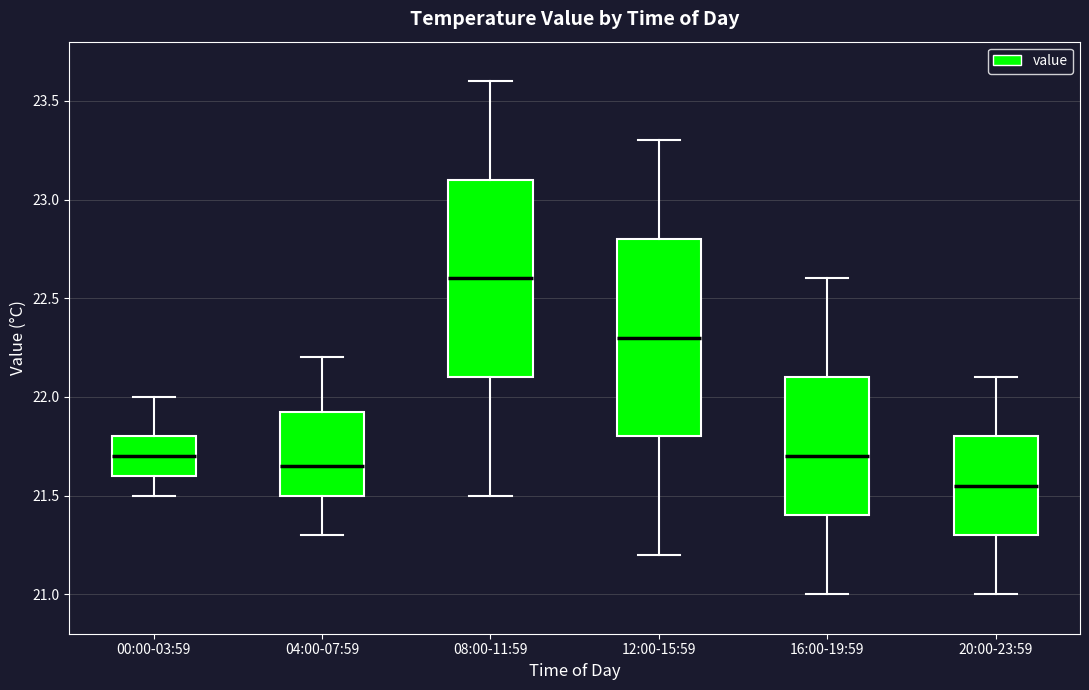

Reading left to right, transcribe this box plot: for each box, give where its median line is, the range the box spans, and where its two whiskers end, as read against the y-axis. The values are not printed on the chart, so give them approximately, as read against the axis.

00:00-03:59: median 21.70, box 21.60 to 21.80, whiskers 21.50 to 22.00
04:00-07:59: median 21.65, box 21.50 to 21.95, whiskers 21.30 to 22.20
08:00-11:59: median 22.60, box 22.10 to 23.10, whiskers 21.50 to 23.60
12:00-15:59: median 22.30, box 21.80 to 22.80, whiskers 21.20 to 23.30
16:00-19:59: median 21.70, box 21.40 to 22.10, whiskers 21.00 to 22.60
20:00-23:59: median 21.55, box 21.30 to 21.80, whiskers 21.00 to 22.10